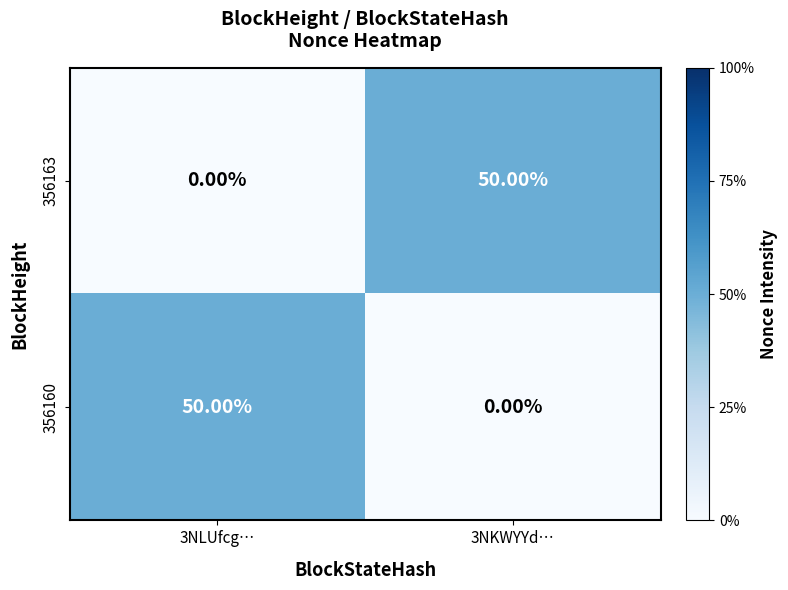

What is the difference between the maximum and minimum values in the 356163 series?

50